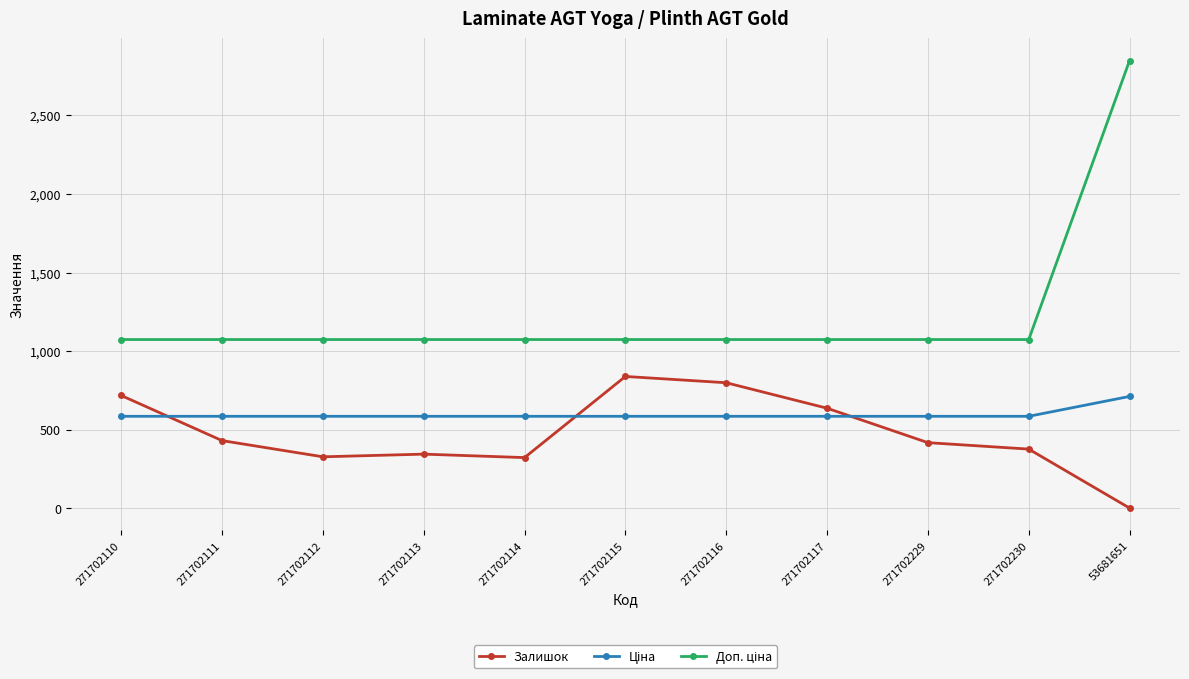

Between 271702113 and 271702116, which series saw the biggest shift?

Залишок